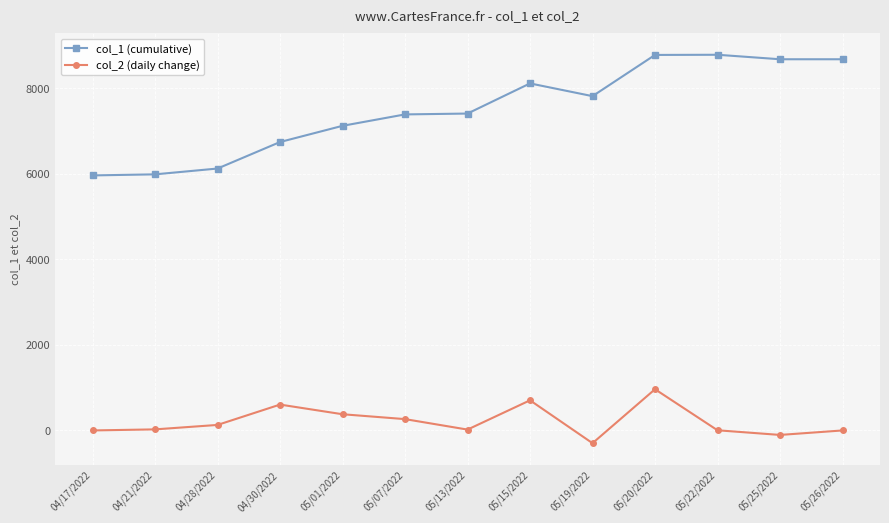

What is the approximate value of col_1 (cumulative) at 04/21/2022?

5990